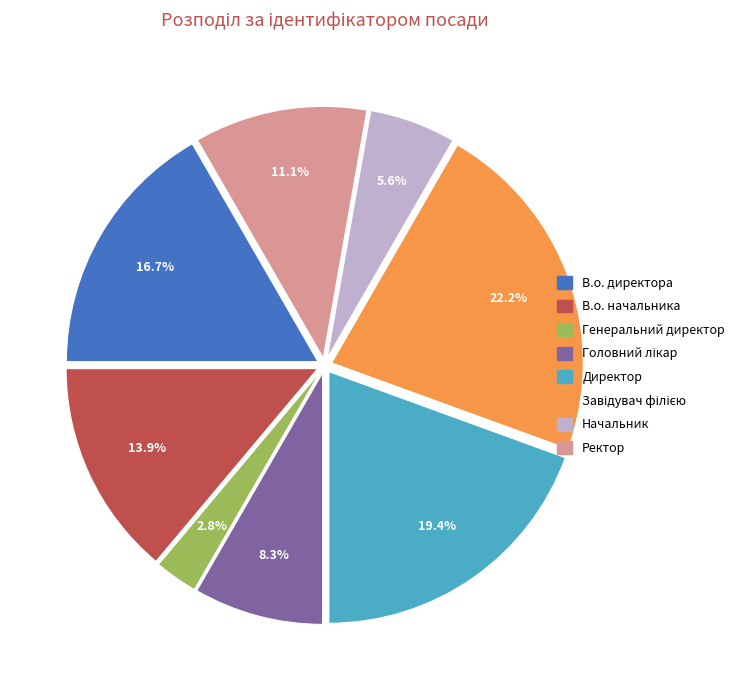

To the nearest percent, what is the difference between the largest and smallest slice percentages?

19%